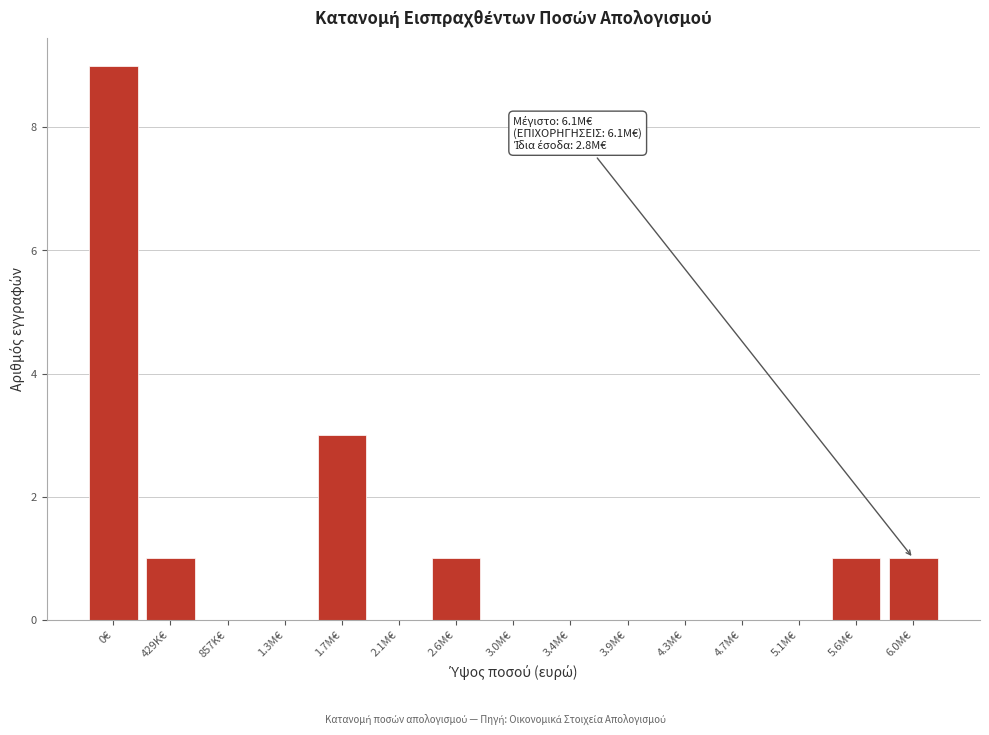

Reading left to right, transcribe all the data shown in this chart.

0€=9	429K€=1	857K€=0	1.3M€=0	1.7M€=3	2.1M€=0	2.6M€=1	3.0M€=0	3.4M€=0	3.9M€=0	4.3M€=0	4.7M€=0	5.1M€=0	5.6M€=1	6.0M€=1